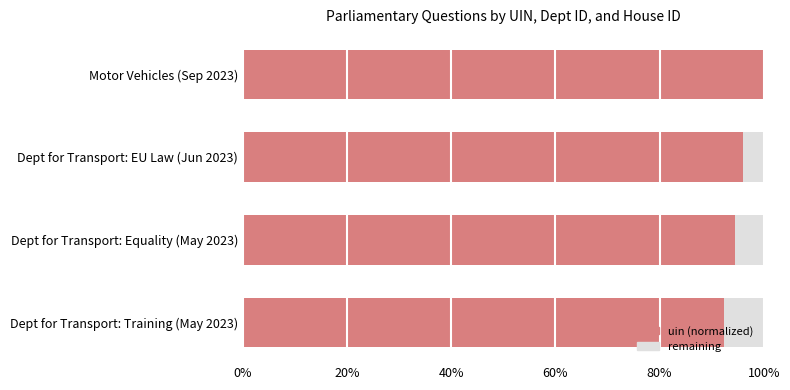

Does the chart contain any negative values?

No